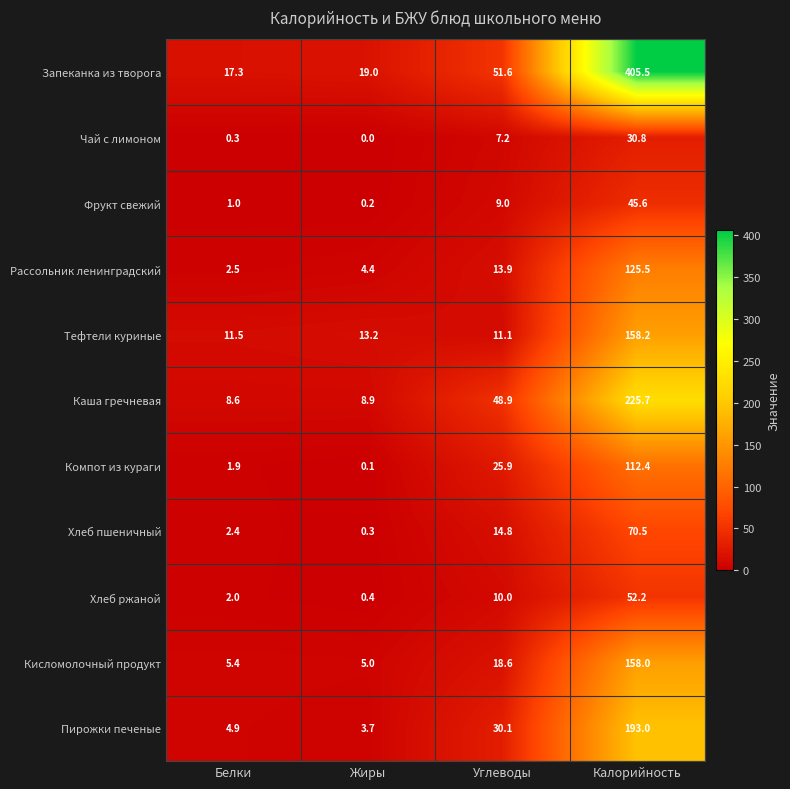

Which category has the lowest value across all series?

Жиры